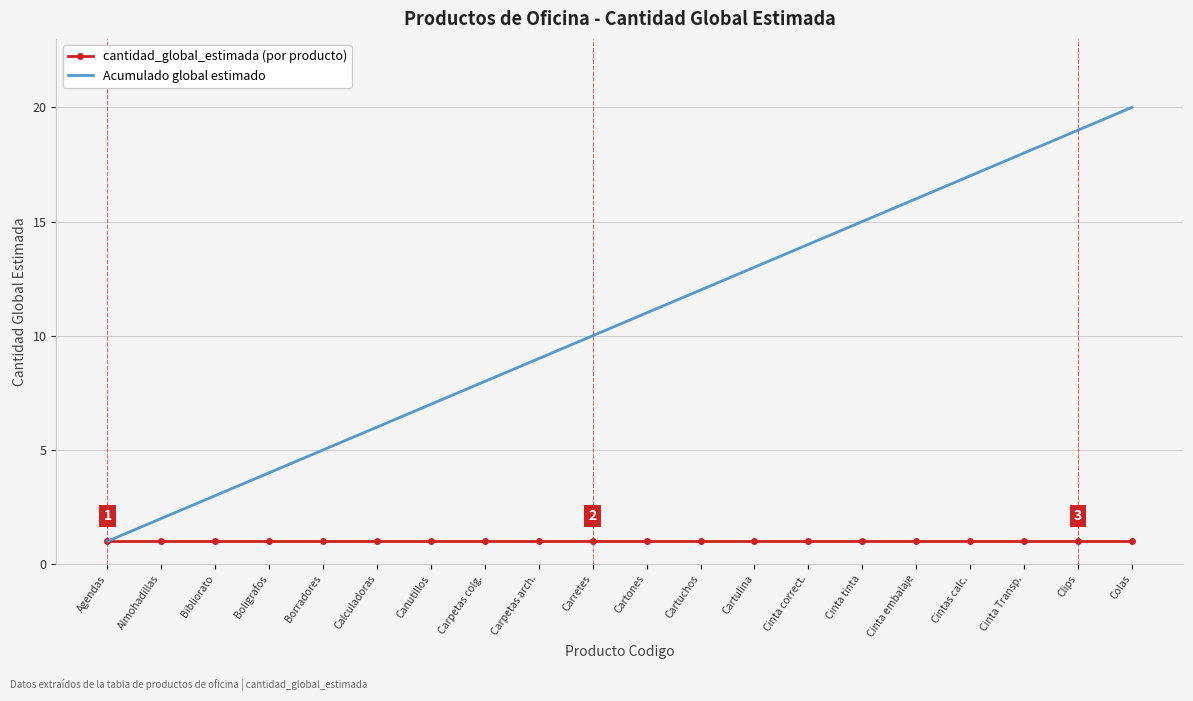

What is the difference between the maximum and minimum values in the Acumulado global estimado series?

19